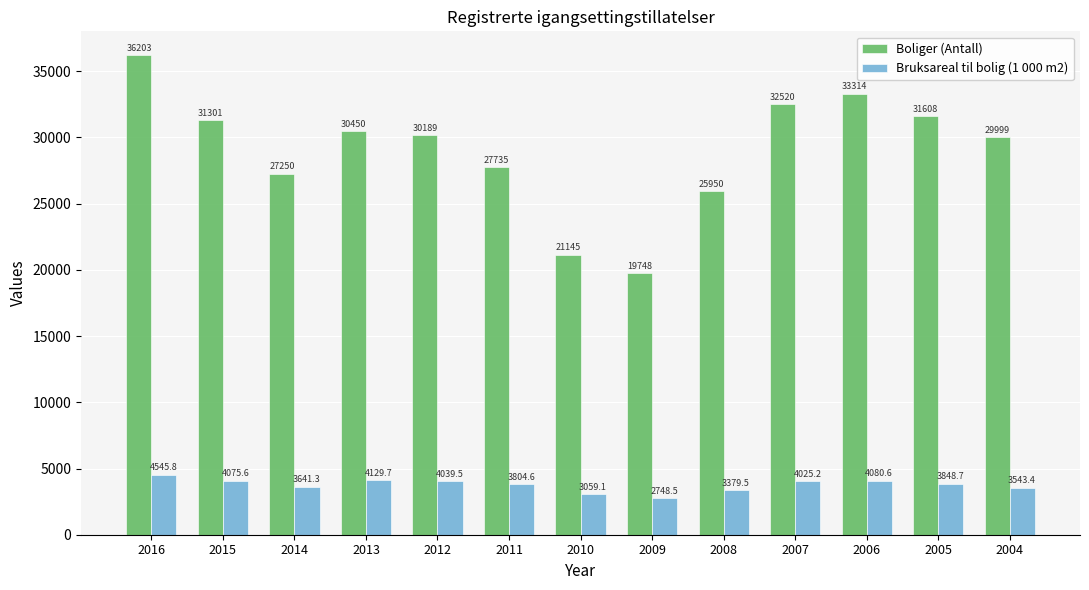

Which series has the largest range (max minus min)?

Boliger (Antall)